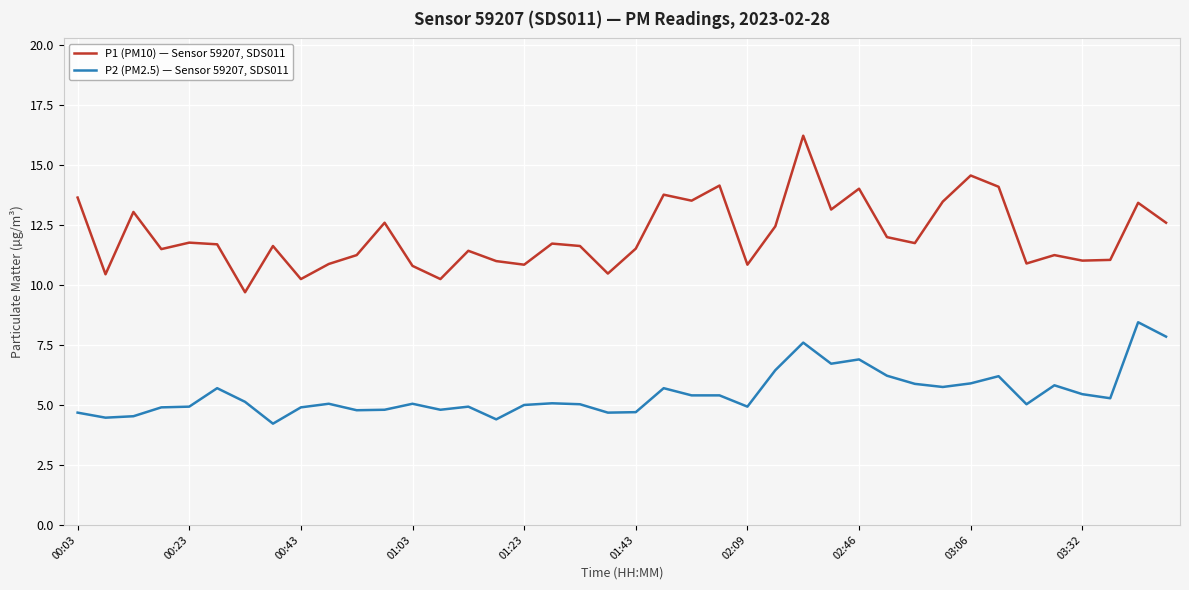

True or false: P2 (PM2.5) — Sensor 59207, SDS011 and P1 (PM10) — Sensor 59207, SDS011 cross at least once.

False